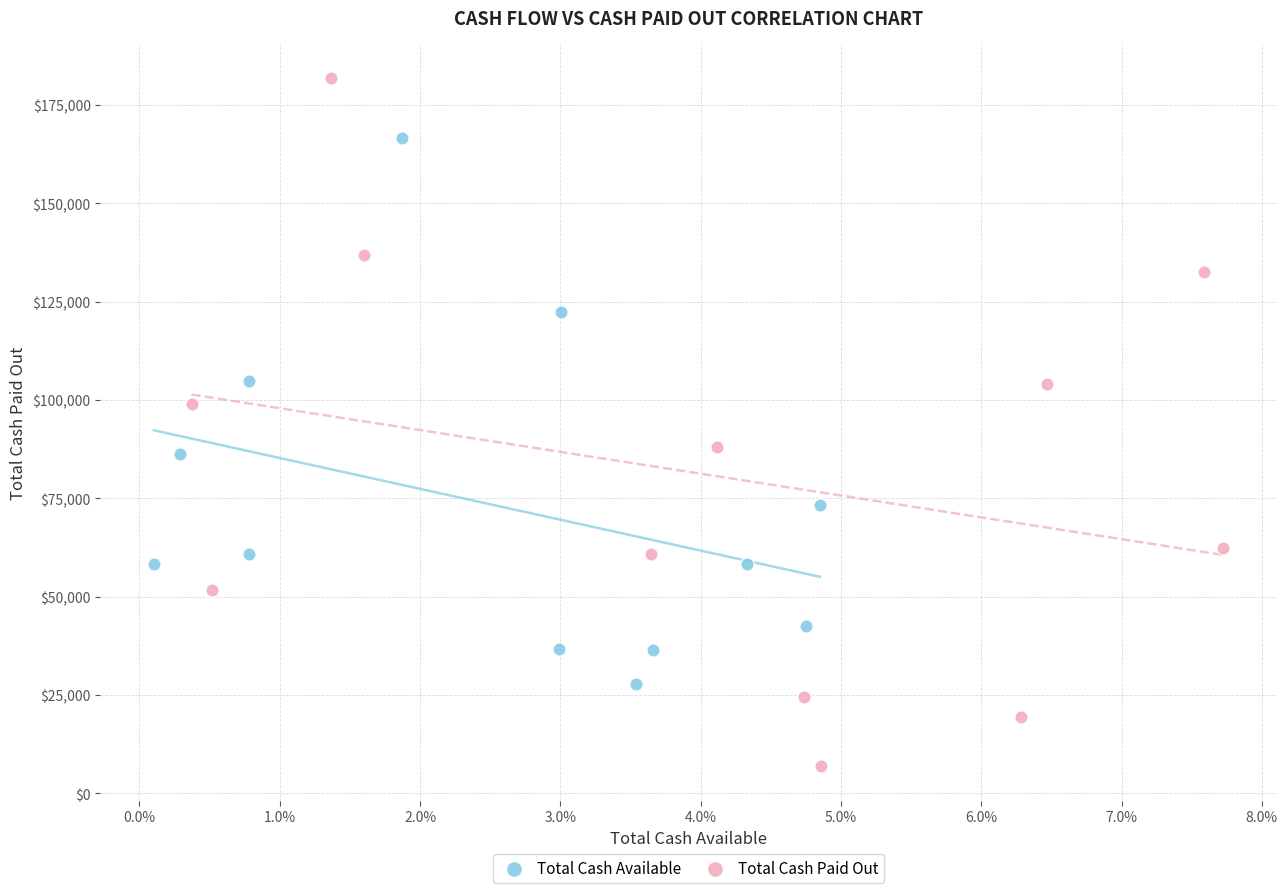

Which series has the widest spread of Y values?

Total Cash Paid Out